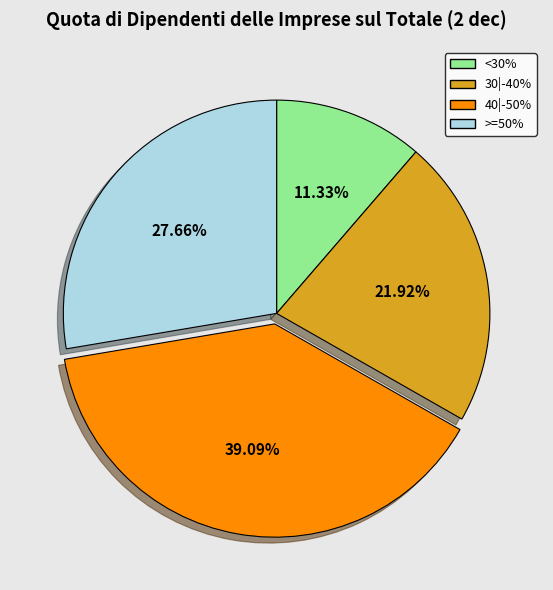

Which has a higher value, >=50% or 30|-40%?

>=50%